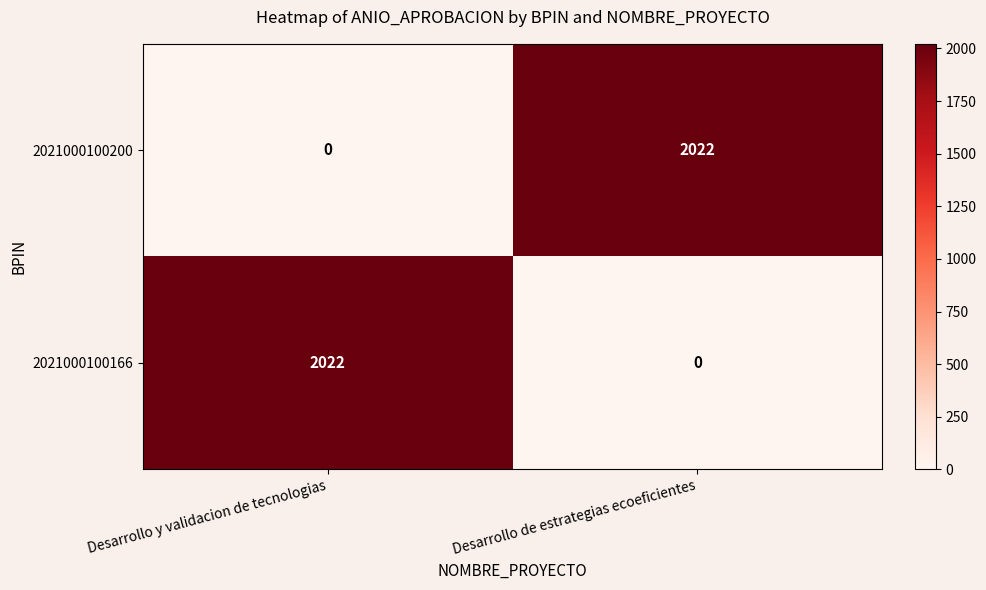

Count the number of categories in the chart.

2